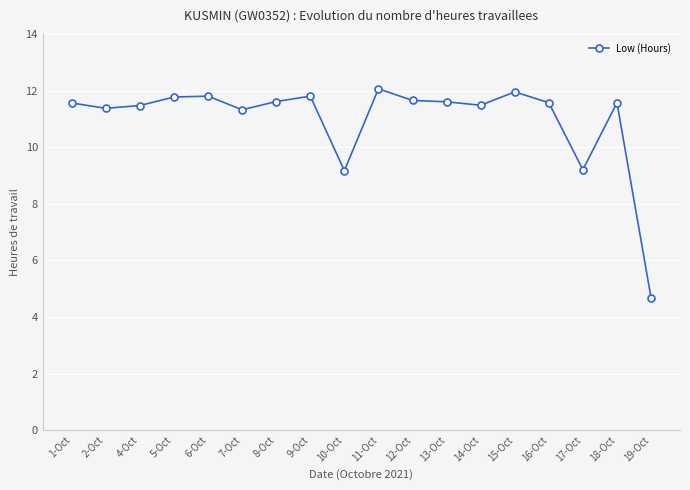

What is the label of the 12th point from the right?

8-Oct